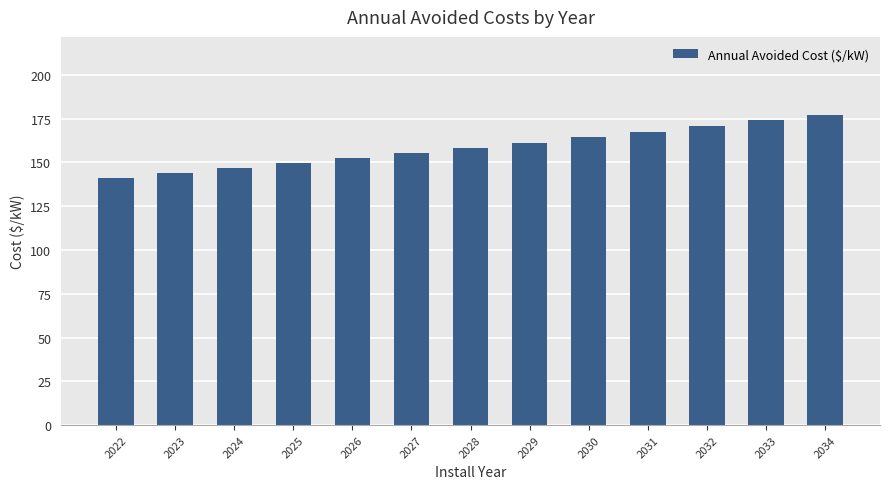

What is the greatest value displayed?

177.3